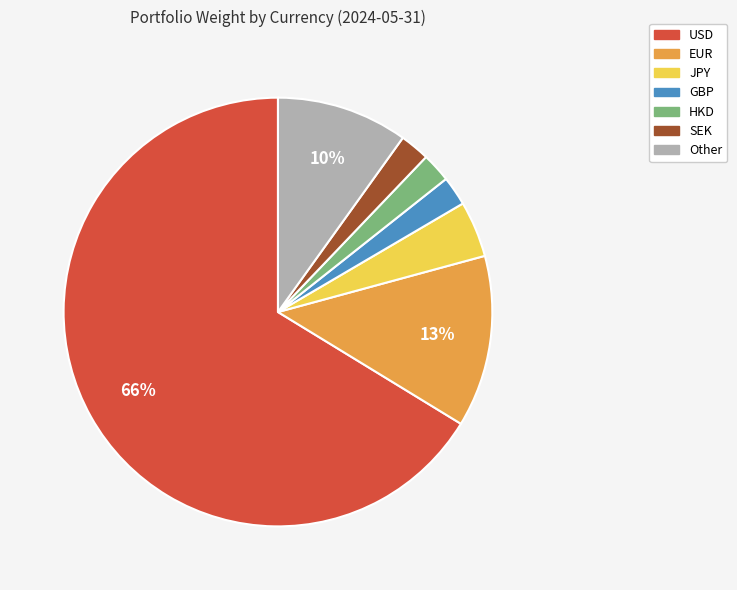

Combined, do Other and JPY account for over 50%?

No